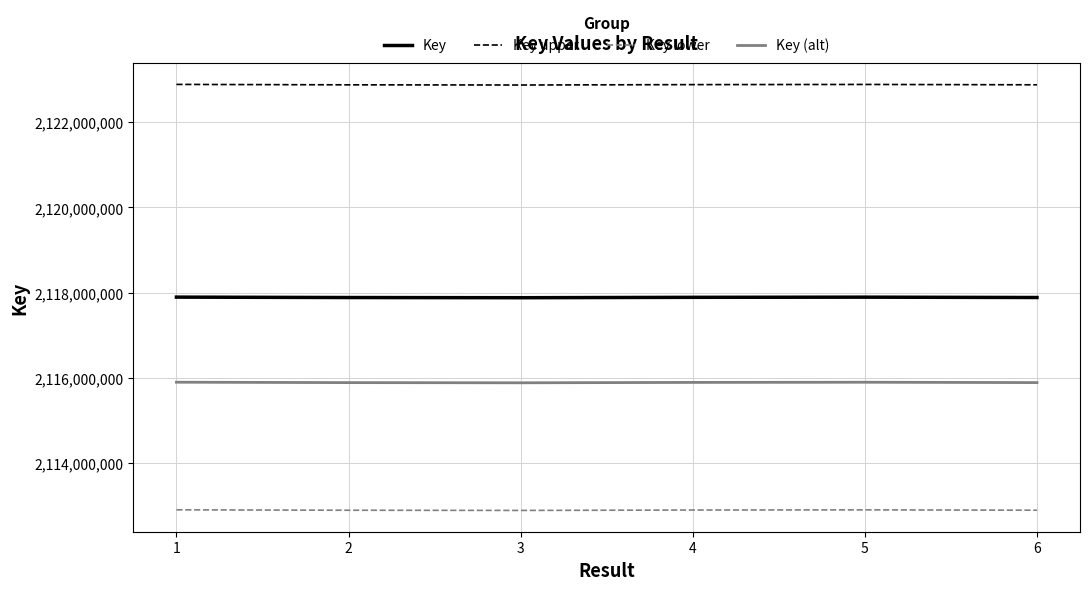

At 6, list the series in order from smallest to largest.

Key lower, Key (alt), Key, Key upper